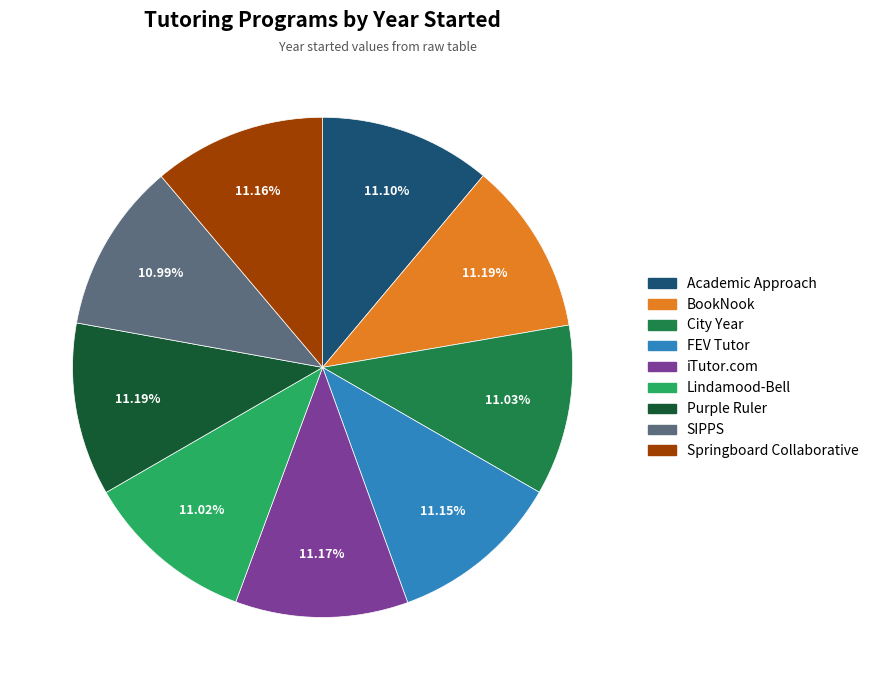

Do iTutor.com and SIPPS together represent more than half of the pie?

No